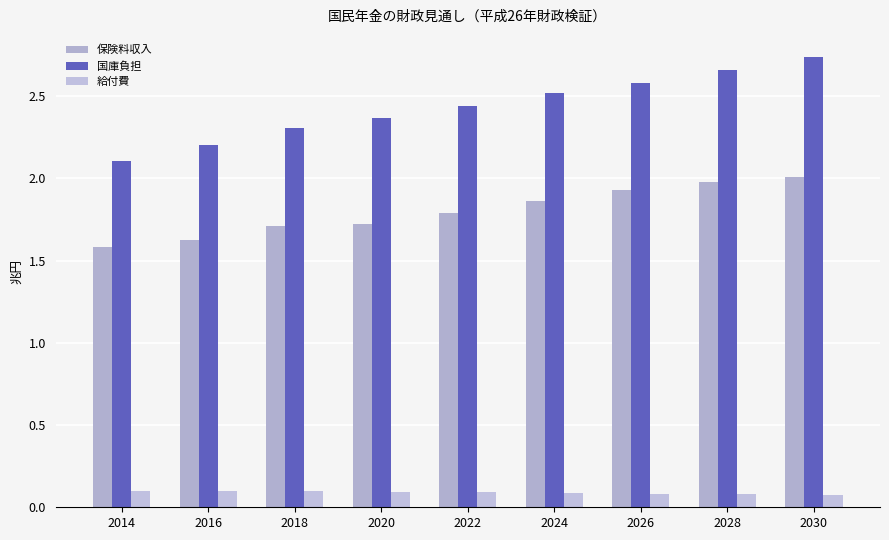

Reading left to right, extract all data points from this chart.

保険料収入: 2014=1.6	2016=1.6	2018=1.7	2020=1.7	2022=1.8	2024=1.9	2026=1.9	2028=2.0	2030=2.0
国庫負担: 2014=2.1	2016=2.2	2018=2.3	2020=2.4	2022=2.4	2024=2.5	2026=2.6	2028=2.7	2030=2.7
給付費: 2014=0.1	2016=0.1	2018=0.1	2020=0.1	2022=0.1	2024=0.1	2026=0.1	2028=0.1	2030=0.1